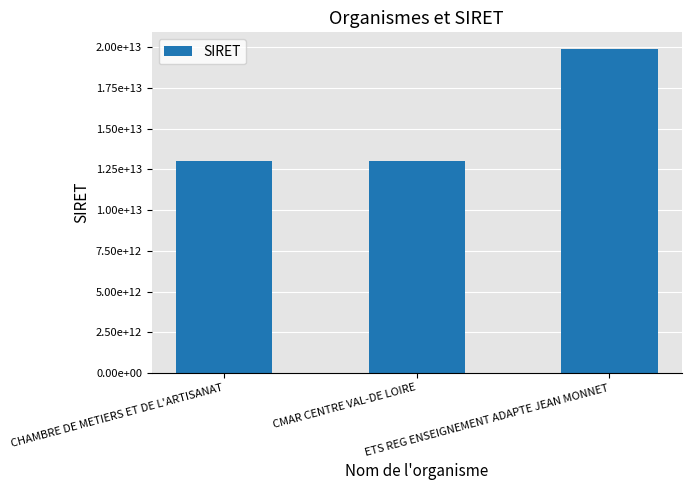

List the labels in order of value, largest first.

ETS REG ENSEIGNEMENT ADAPTE JEAN MONNET, CMAR CENTRE VAL-DE LOIRE, CHAMBRE DE METIERS ET DE L'ARTISANAT